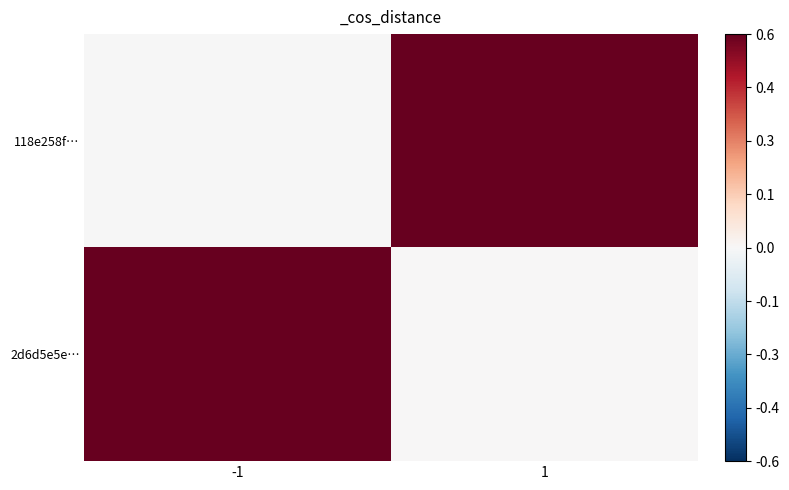

Reading right to left, extract all data points from this chart.

118e258f…: 1=1.0	-1=-0.0
2d6d5e5e…: 1=0.0	-1=1.0